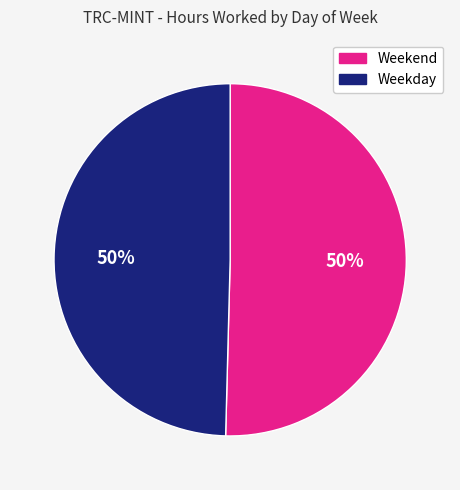

To the nearest percent, what portion does Weekend represent?

50%